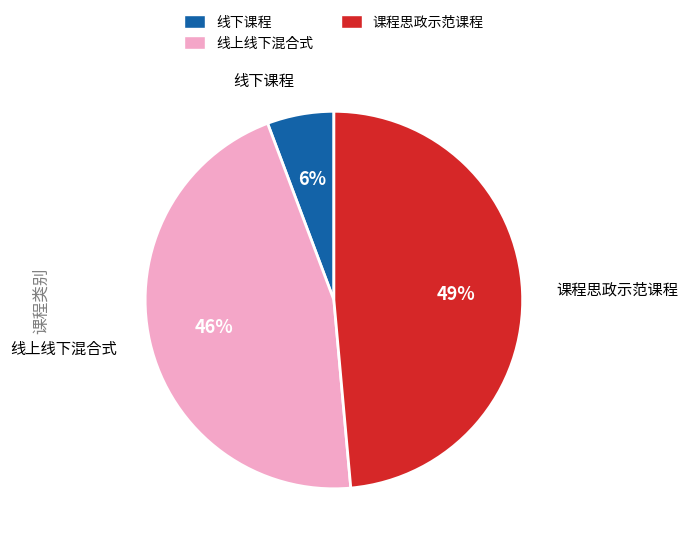

Does 线上线下混合式 account for over 50% of the chart?

No